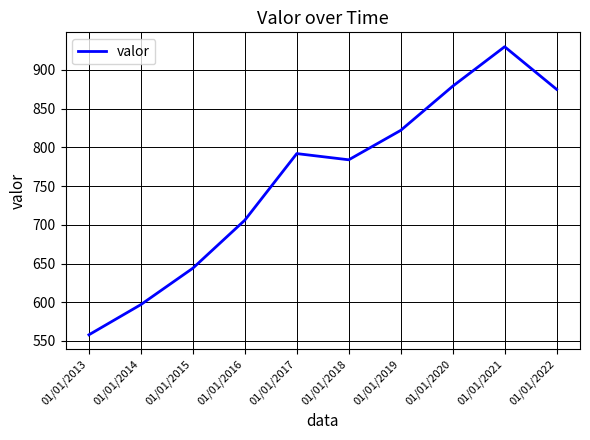

Is this an area chart (filled region under the line)?

No